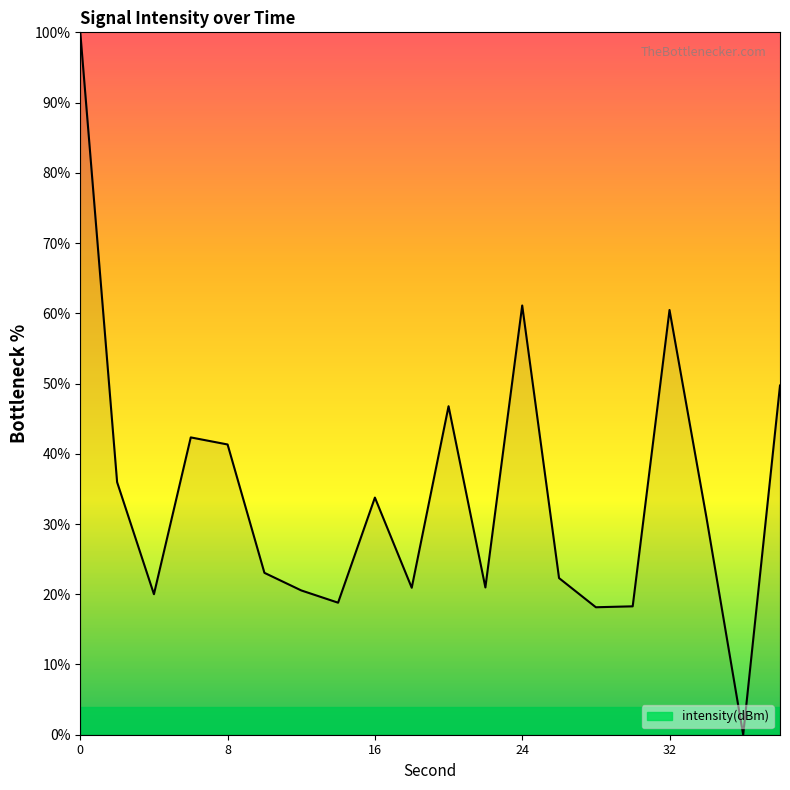

What is the maximum value shown in the chart?

100.0